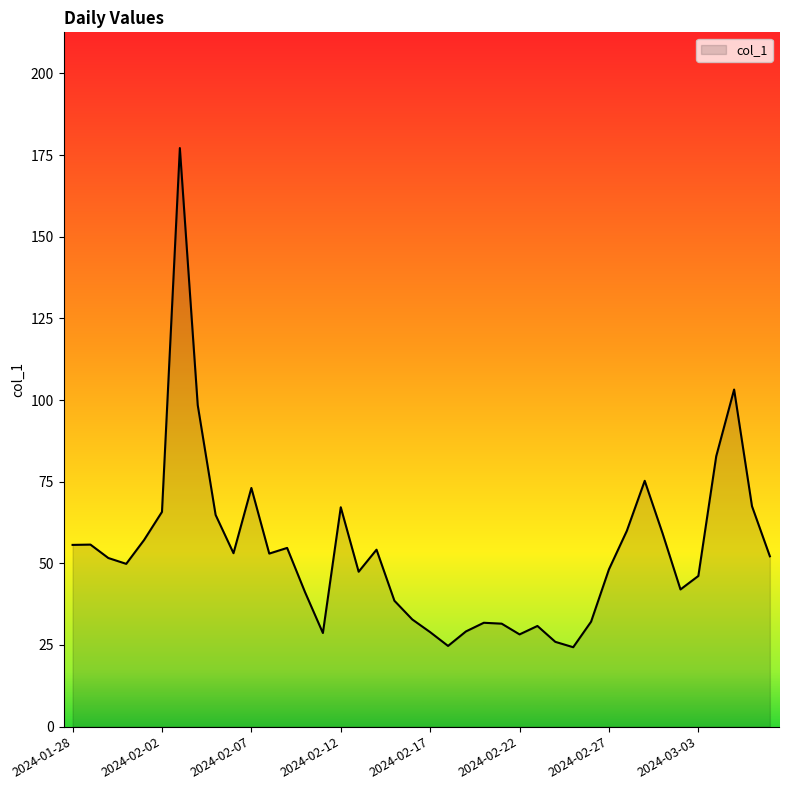

What is the difference between the maximum and minimum values?

152.8